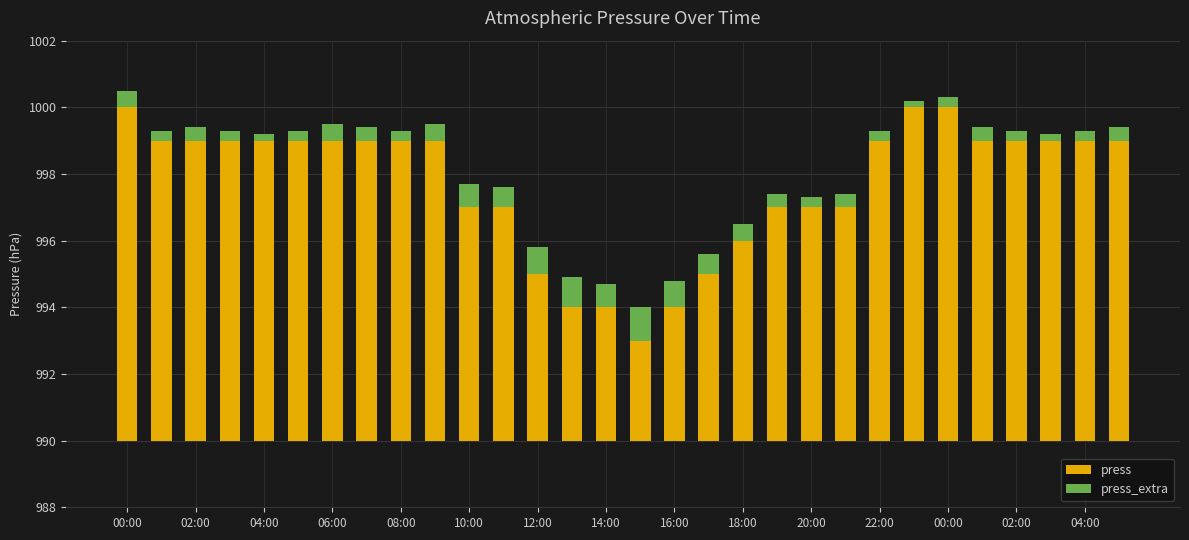

At which label does press first exceed 9?

00:00